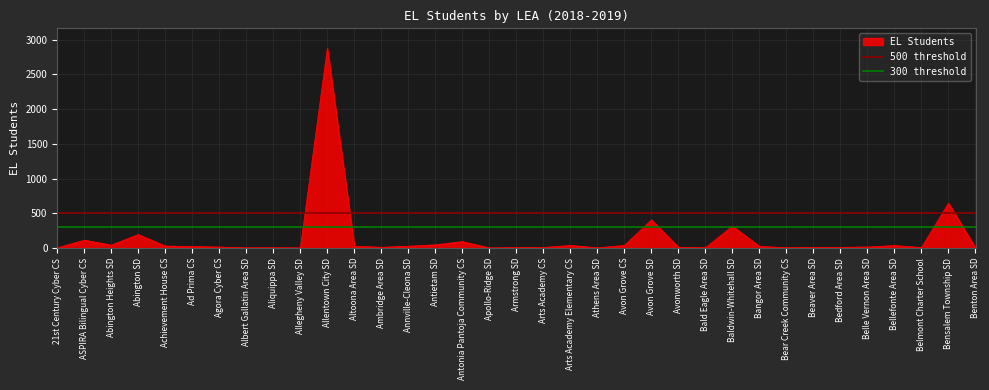

At how many categories does at least one series exceed 417?

2